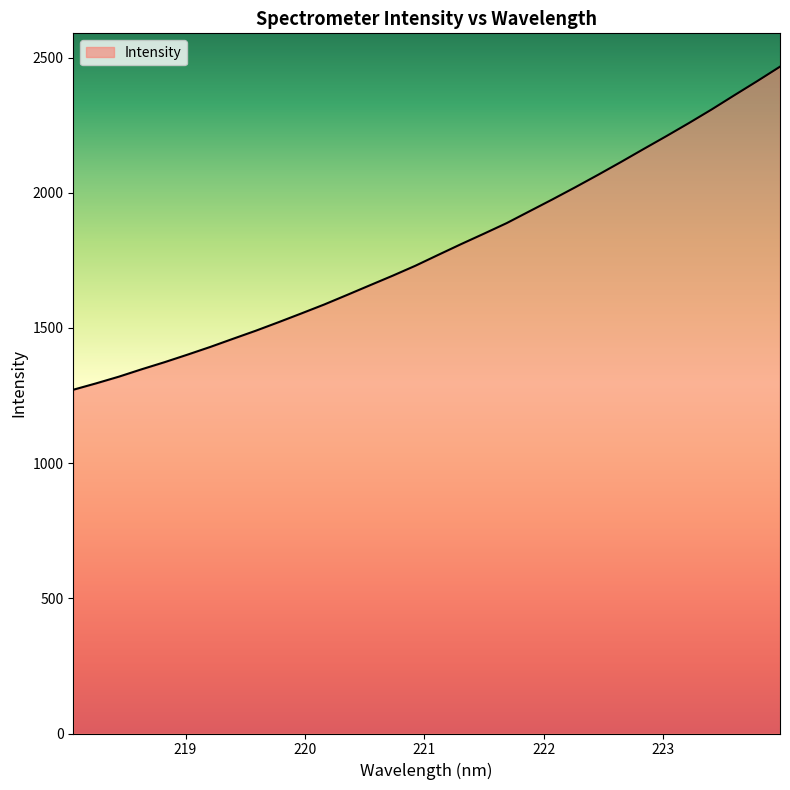

What is the greatest value displayed?

2466.6